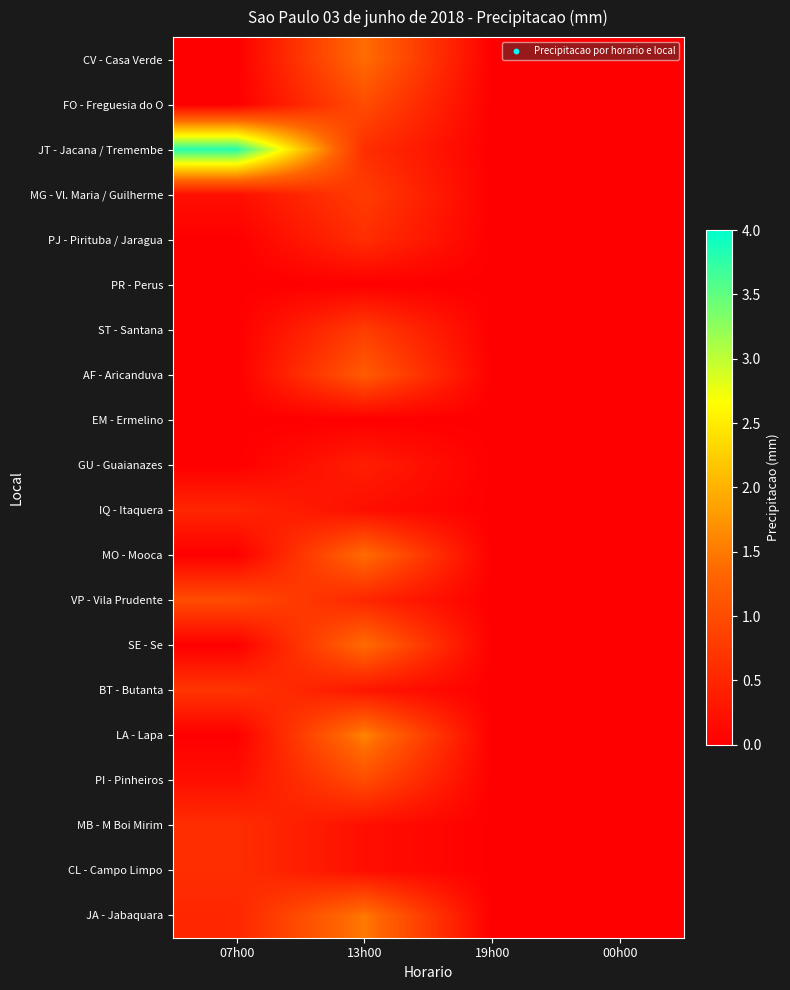

Reading right to left, list all the values displayed in this chart.

CV - Casa Verde: 00h00=0.0	19h00=0.0	13h00=1.4	07h00=0.0
FO - Freguesia do O: 00h00=0.0	19h00=0.0	13h00=1.0	07h00=0.0
JT - Jacana / Tremembe: 00h00=0.0	19h00=0.0	13h00=0.6	07h00=3.8
MG - Vl. Maria / Guilherme: 00h00=0.0	19h00=0.0	13h00=0.8	07h00=0.2
PJ - Pirituba / Jaragua: 00h00=0.0	19h00=0.0	13h00=0.6	07h00=0.0
PR - Perus: 00h00=0.0	19h00=0.0	13h00=0.0	07h00=0.0
ST - Santana: 00h00=0.0	19h00=0.0	13h00=0.8	07h00=0.0
AF - Aricanduva: 00h00=0.0	19h00=0.0	13h00=1.2	07h00=0.0
EM - Ermelino: 00h00=0.0	19h00=0.0	13h00=0.0	07h00=0.0
GU - Guaianazes: 00h00=0.0	19h00=0.0	13h00=0.4	07h00=0.0
IQ - Itaquera: 00h00=0.0	19h00=0.0	13h00=0.2	07h00=0.5
MO - Mooca: 00h00=0.0	19h00=0.0	13h00=1.4	07h00=0.0
VP - Vila Prudente: 00h00=0.0	19h00=0.0	13h00=0.5	07h00=1.0
SE - Se: 00h00=0.0	19h00=0.0	13h00=1.4	07h00=0.0
BT - Butanta: 00h00=0.0	19h00=0.0	13h00=0.3	07h00=0.7
LA - Lapa: 00h00=0.0	19h00=0.0	13h00=1.6	07h00=0.0
PI - Pinheiros: 00h00=0.0	19h00=0.0	13h00=1.0	07h00=0.2
MB - M Boi Mirim: 00h00=0.0	19h00=0.0	13h00=0.2	07h00=0.6
CL - Campo Limpo: 00h00=0.0	19h00=0.0	13h00=0.2	07h00=0.6
JA - Jabaquara: 00h00=0.0	19h00=0.0	13h00=1.5	07h00=0.5